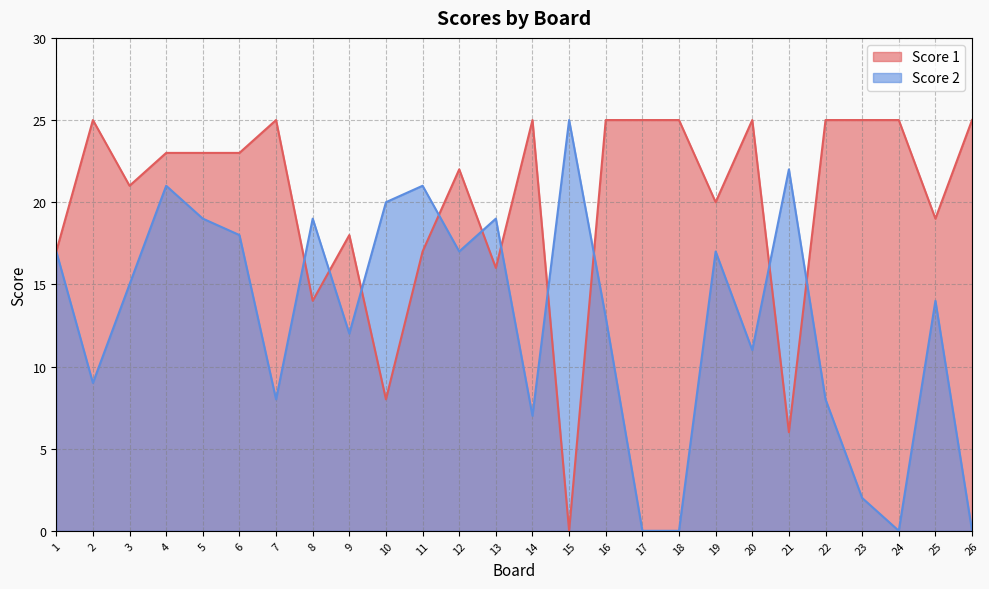

Where is the first local maximum for Score 1?

2